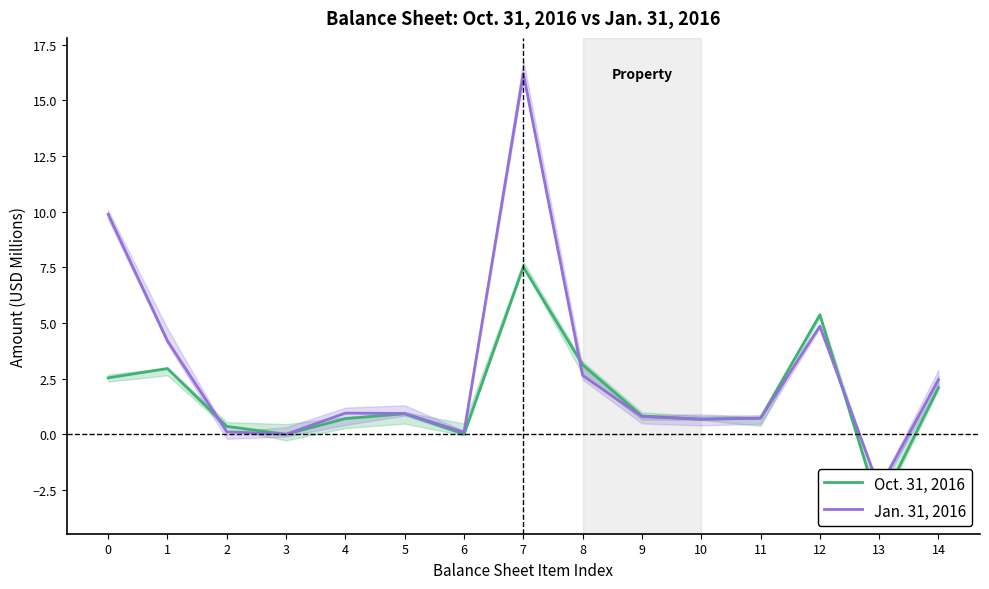

How many interior local valleys does the Jan. 31, 2016 series have?

4